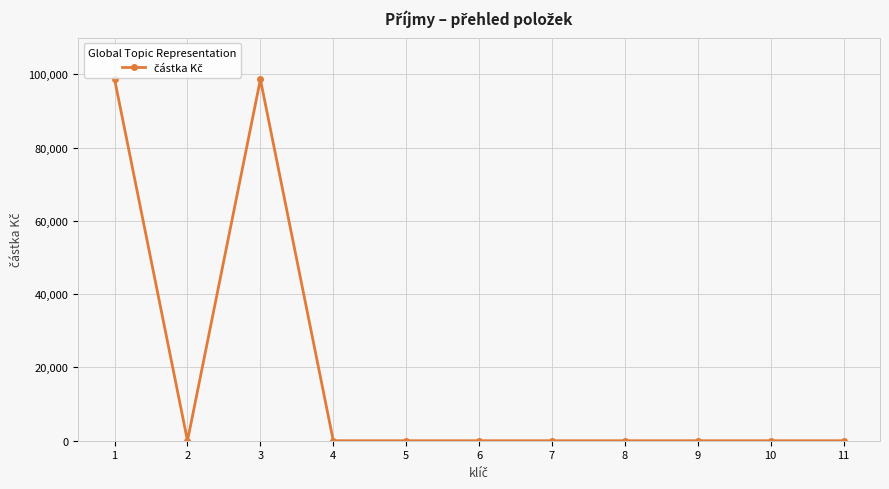

The value at 11 is 0. True or false?

True